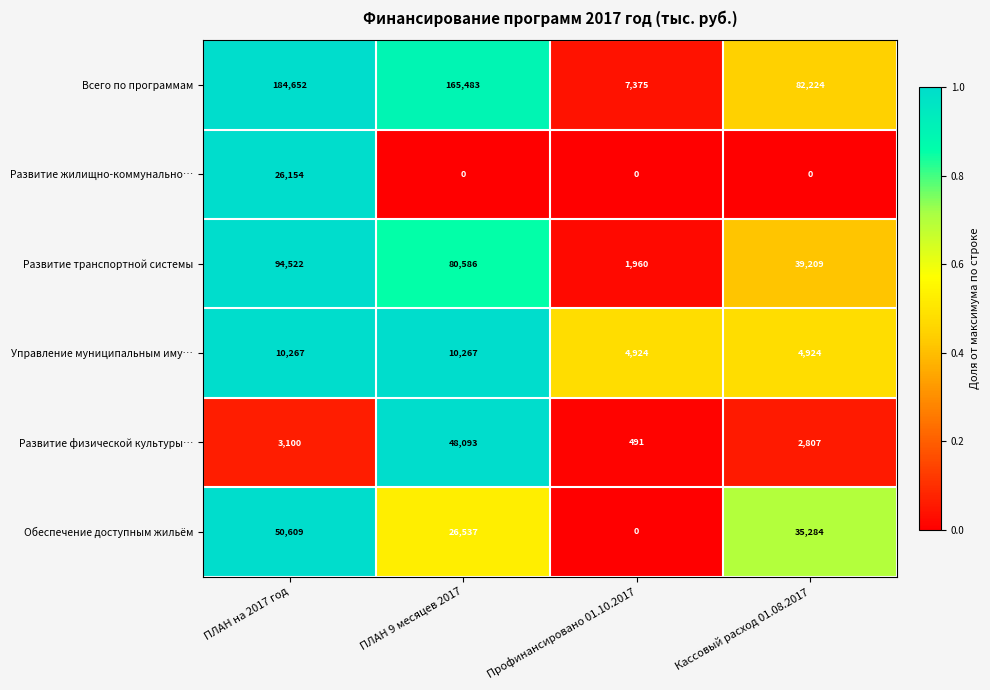

Is it true that Управление муниципальным иму… equals 10267 at ПЛАН на 2017 год?

True